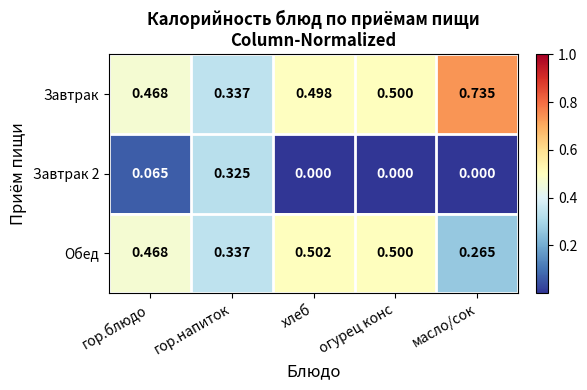

Where is Завтрак nearest to the value 0?

гор.напиток